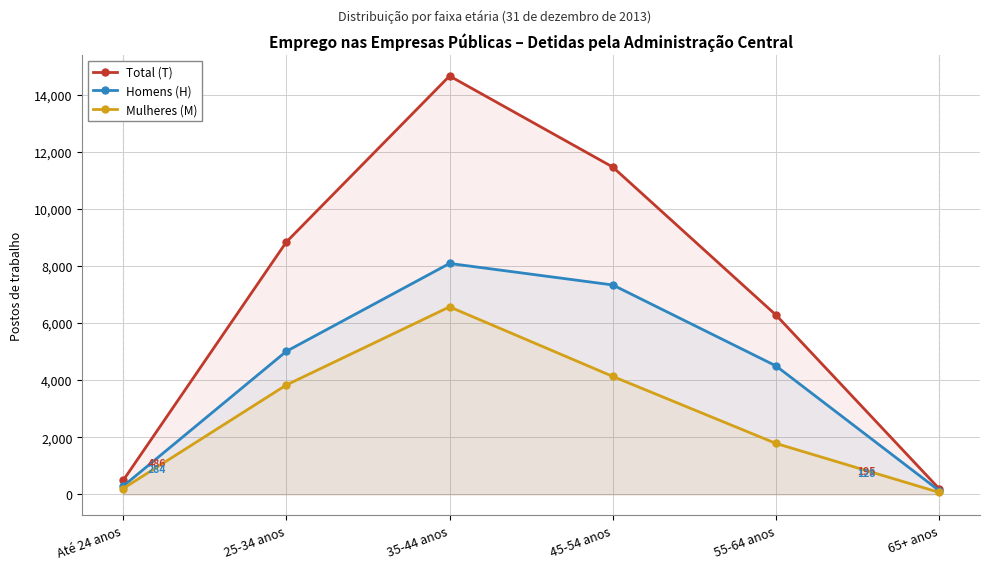

Which series has the largest total across all categories?

Total (T)